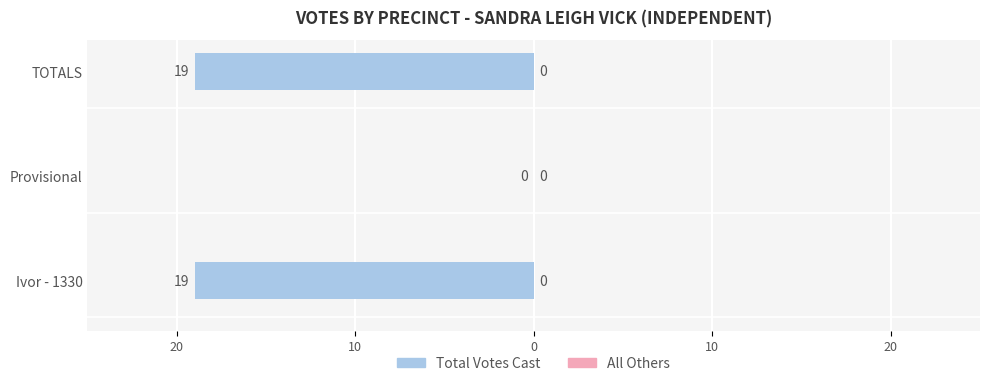

Are the bars horizontal?

Yes